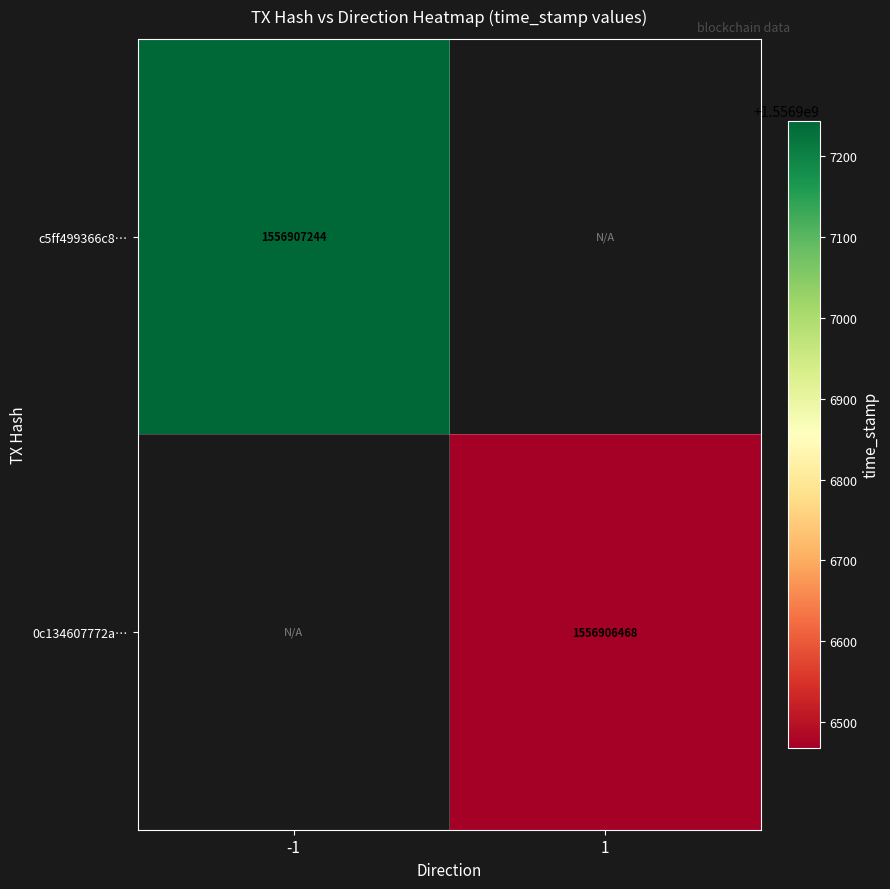

Reading left to right, what are all the values shown in this chart?

c5ff499366c8904fe3abf26207fe433a7b2f317: direction=-1	time_stamp=1556907244
0c134607772a33cd4e0b4003ccfe66c1e6c5f9c: direction=1	time_stamp=1556906468